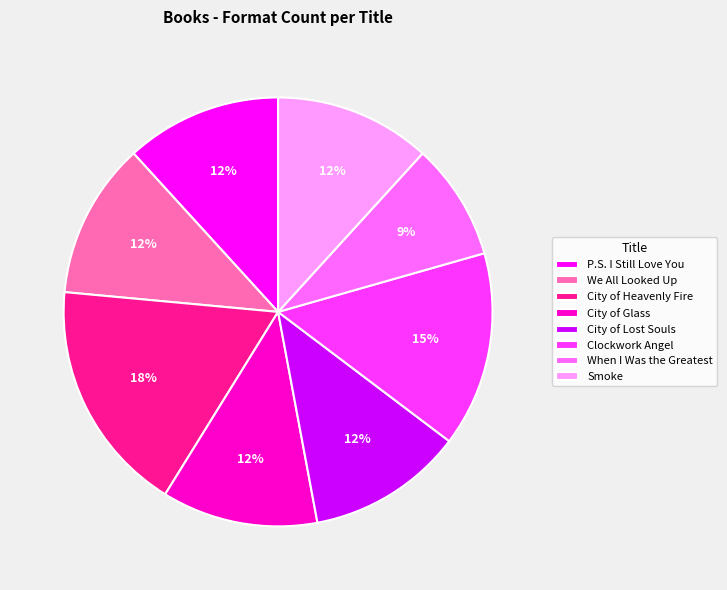

Approximately how many times larger is the value at City of Glass compared to City of Heavenly Fire?

0.7